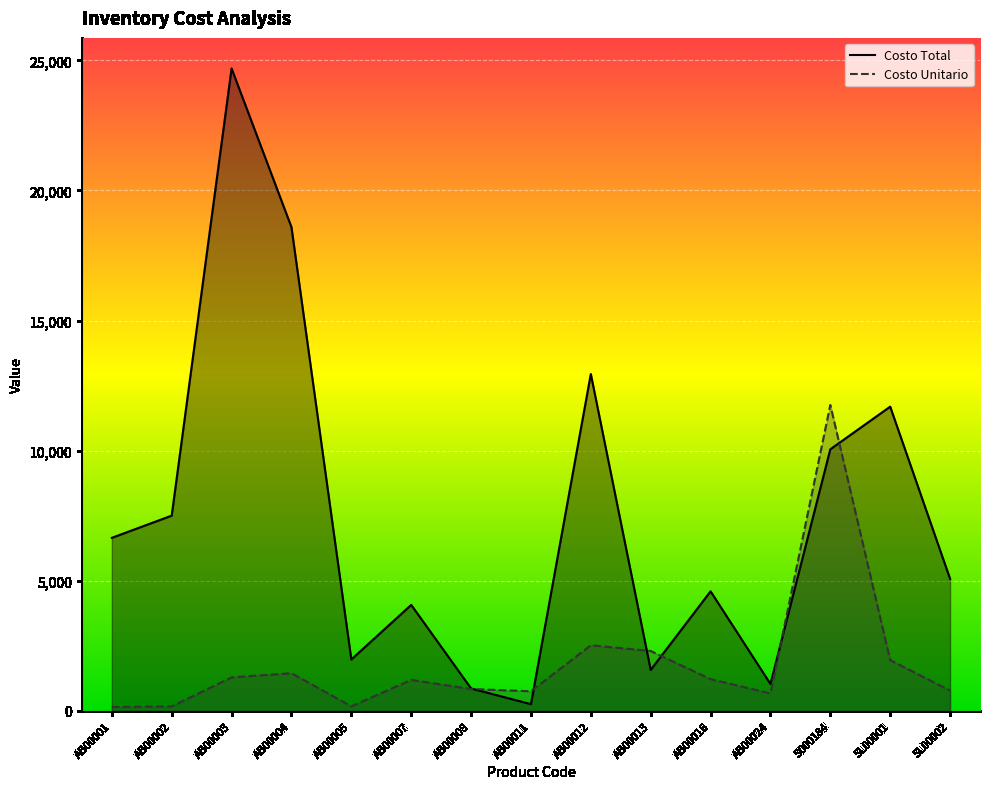

How many times do Costo Total and Costo Unitario cross each other?

6